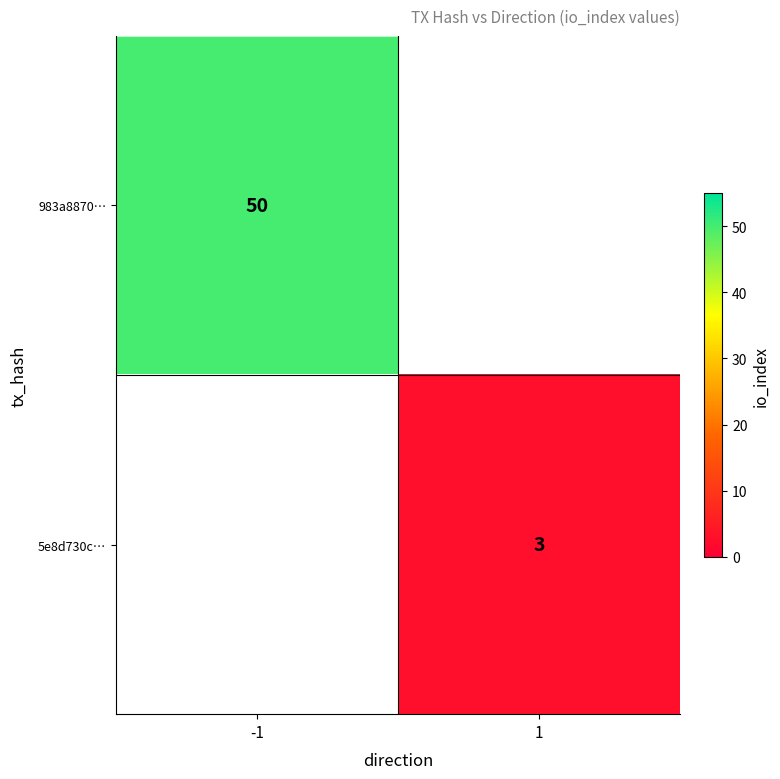

The value of 983a8870… at -1 is 50. True or false?

True